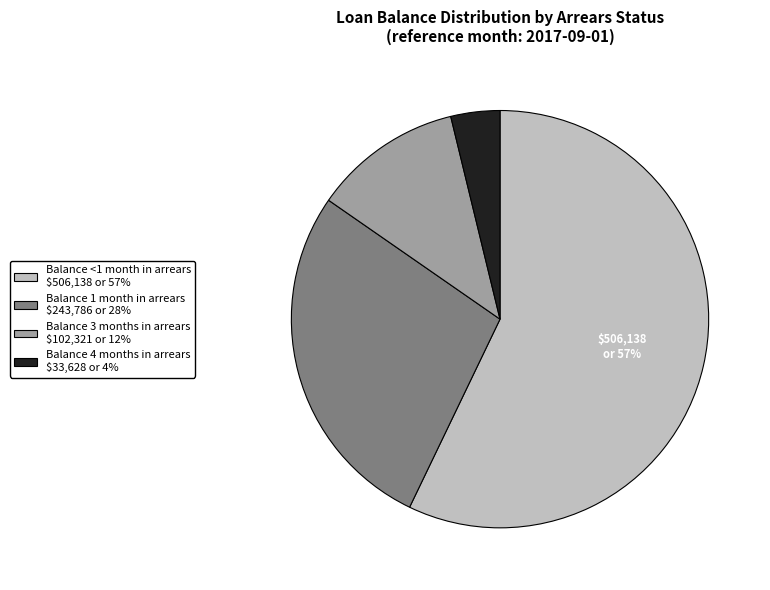

Is there any slice that represents more than half of the pie?

Yes